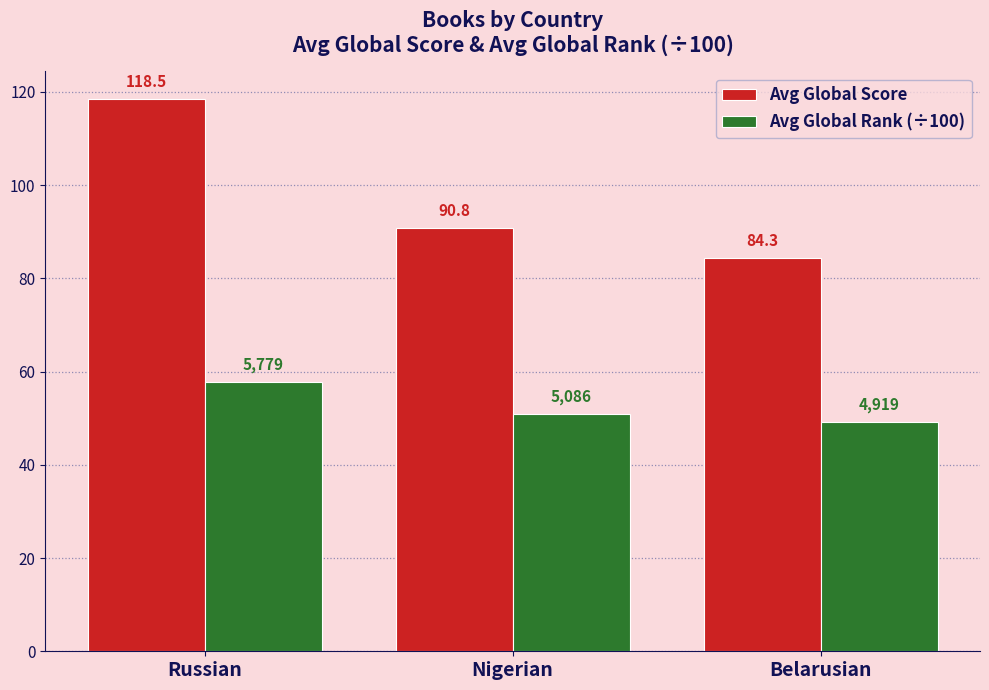

Is the value of Avg Global Rank (÷100) at Belarusian greater than the value of Avg Global Score at Russian?

No